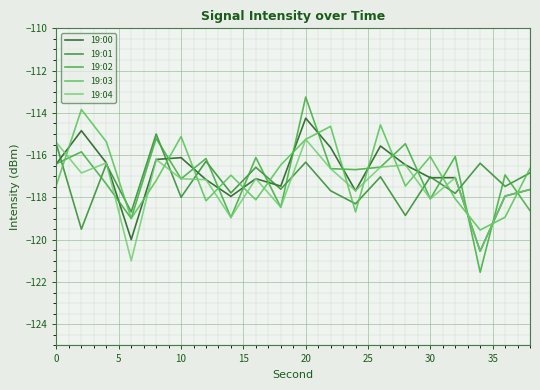

How many intersections are there between 19:00 and 19:02?

16